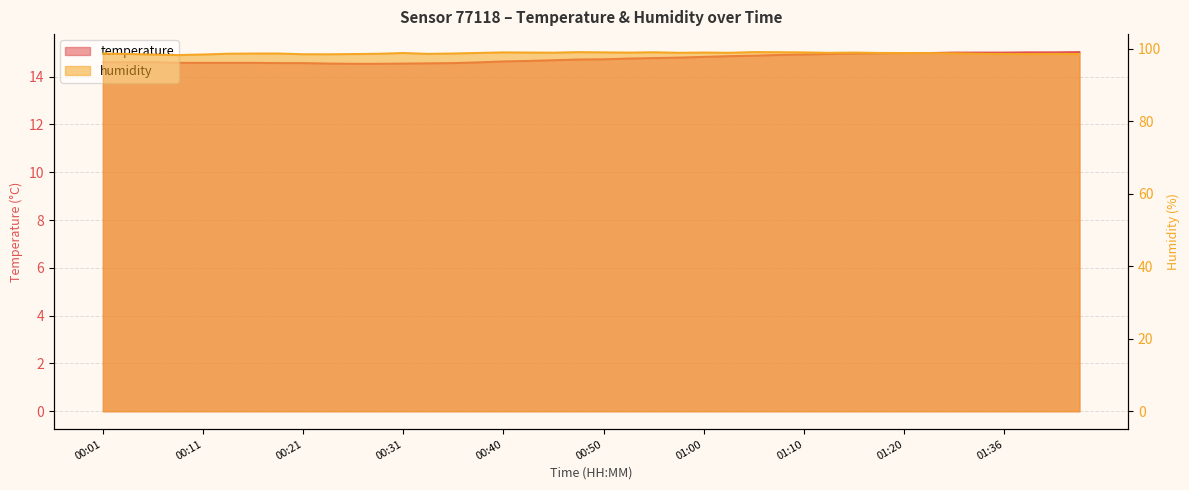

Rank the series by their maximum value, from lowest to highest.

temperature, humidity